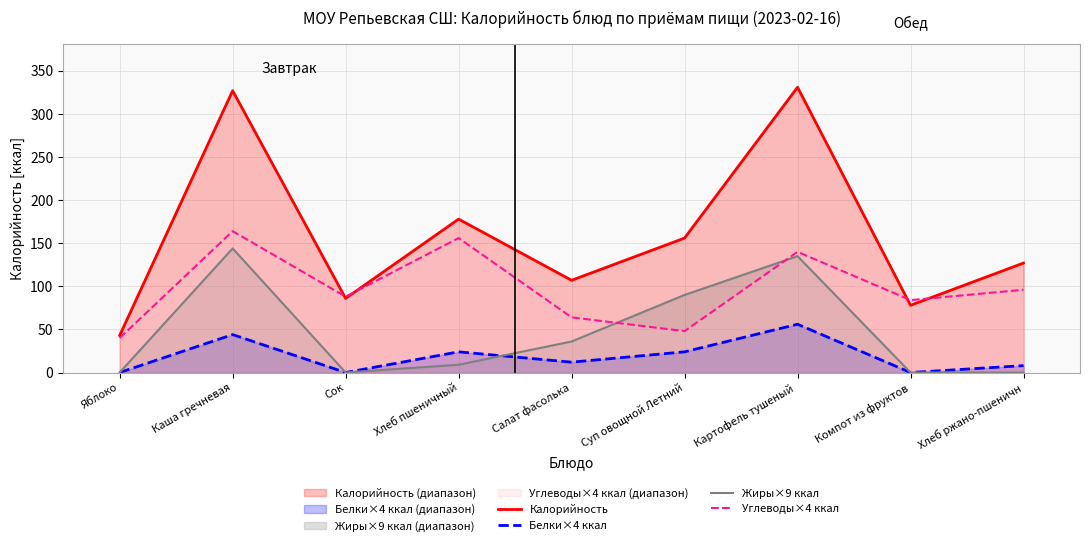

True or false: Калорийность and Белки×4 ккал cross at least once.

False